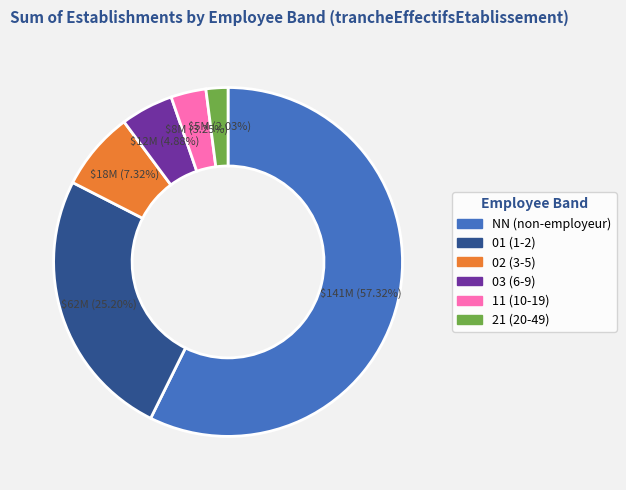

What is the smallest slice in the pie chart?

21